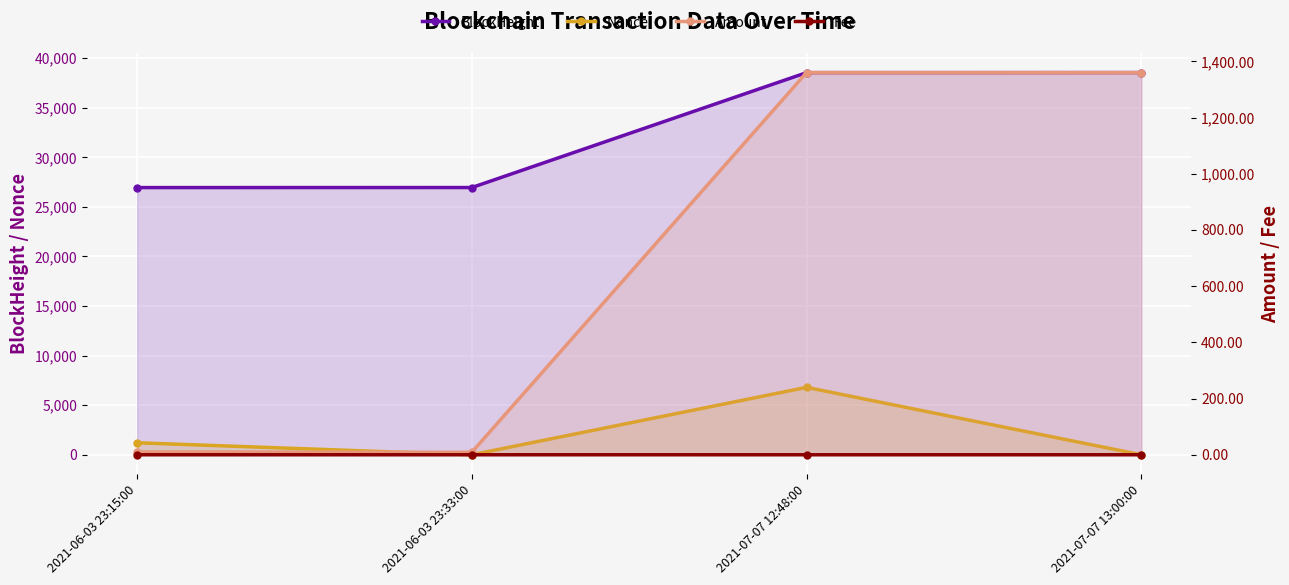

How many data points does each series have?

4